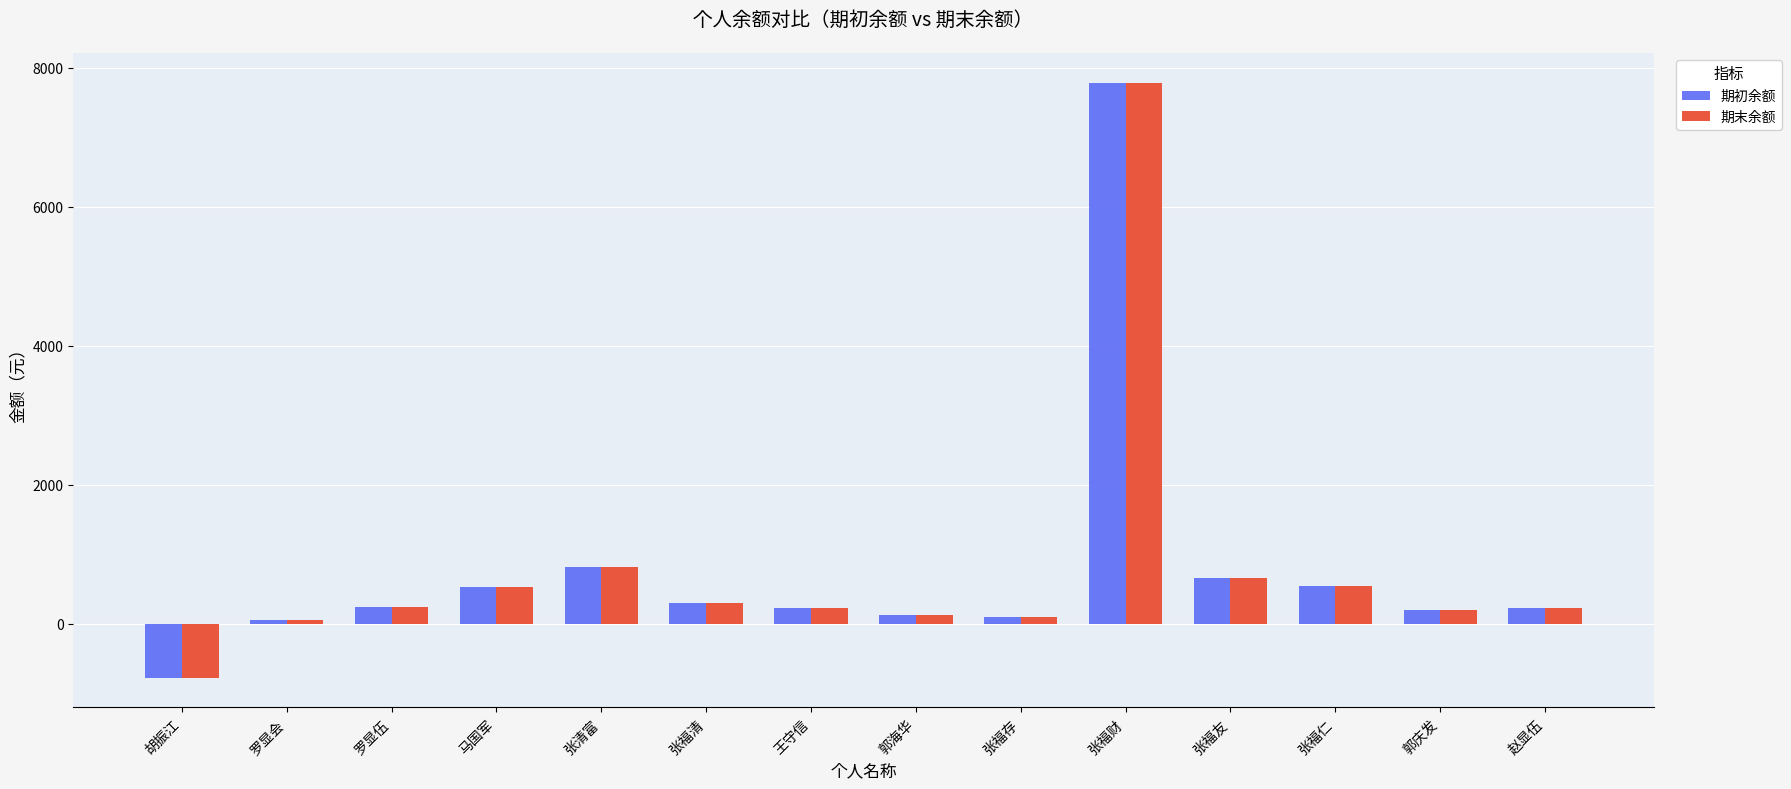

At which label is 期初余额 closest to 3505?

张清富